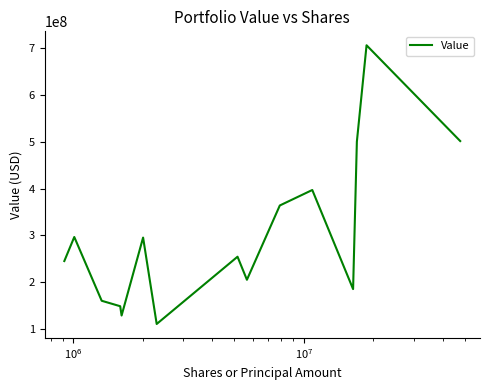

What is the minimum value shown in the chart?

111102000